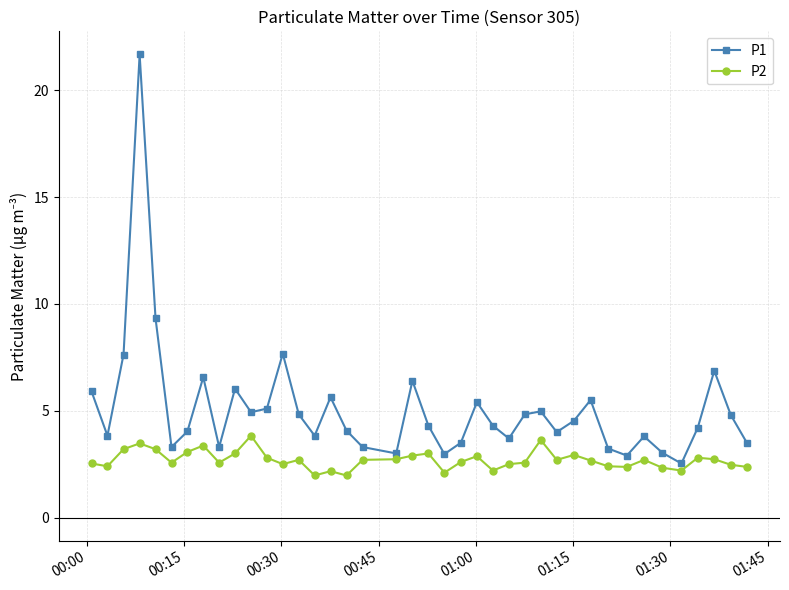

True or false: P1 has more than 2 points higher than both neighbors.

True